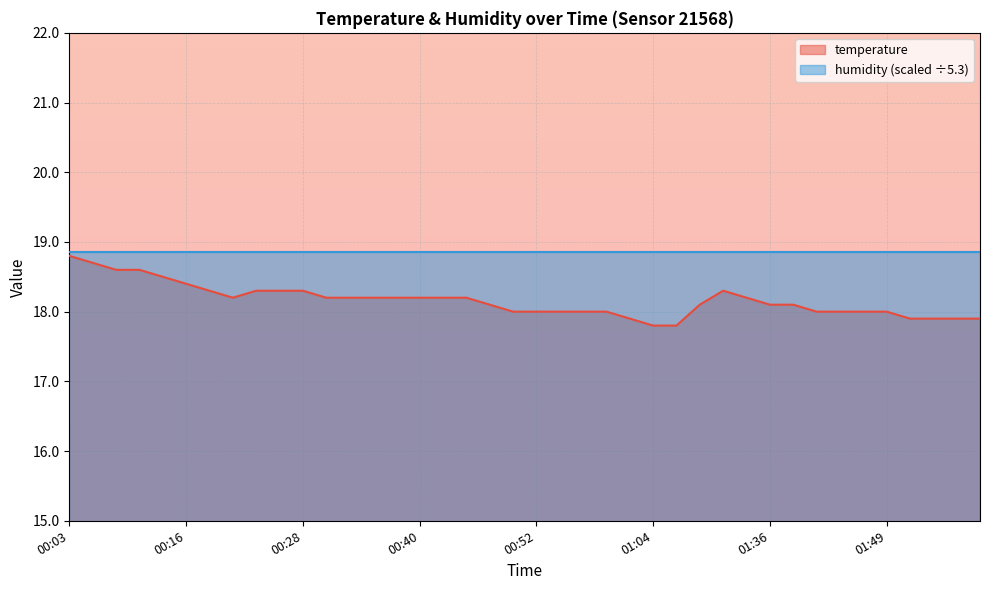

What is the minimum value shown in the chart?

17.8